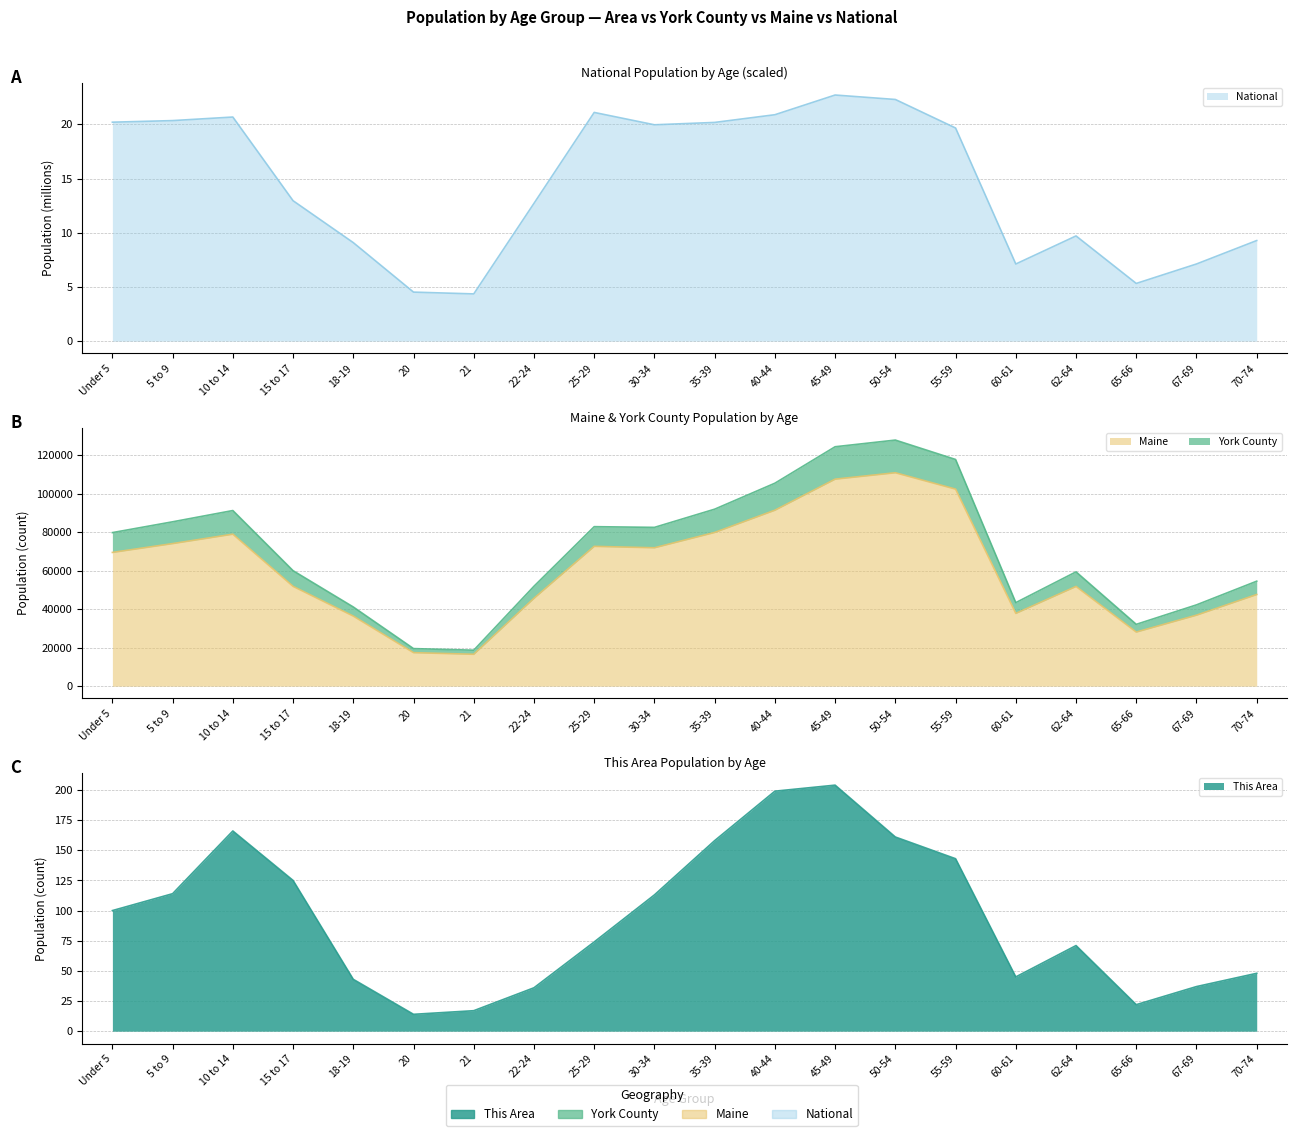

What is the difference between the highest and lowest values at 45-49?

124451.3